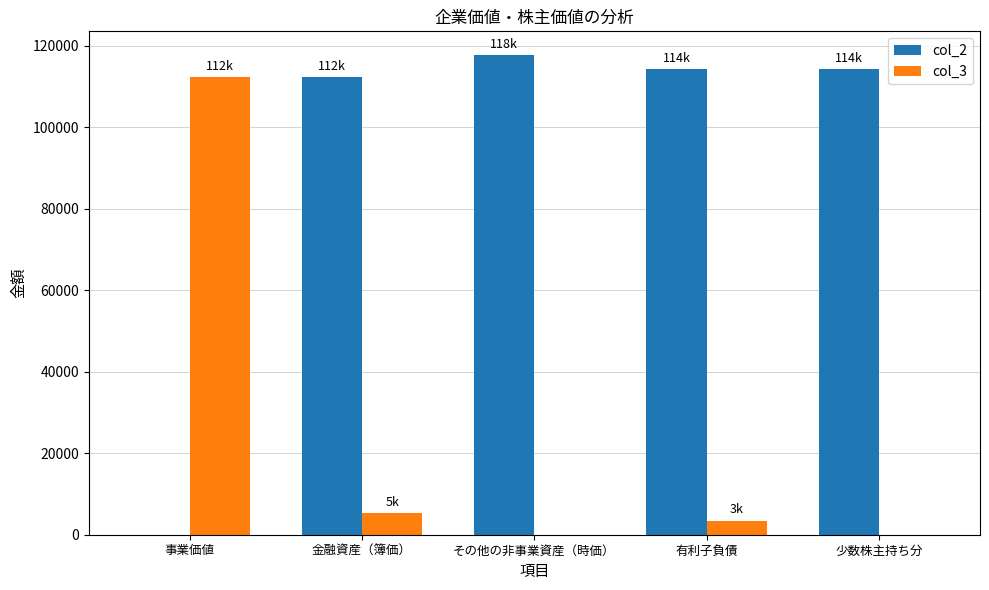

What is the sum of the col_2 values at 少数株主持ち分 and 金融資産（簿価）?

226600.0